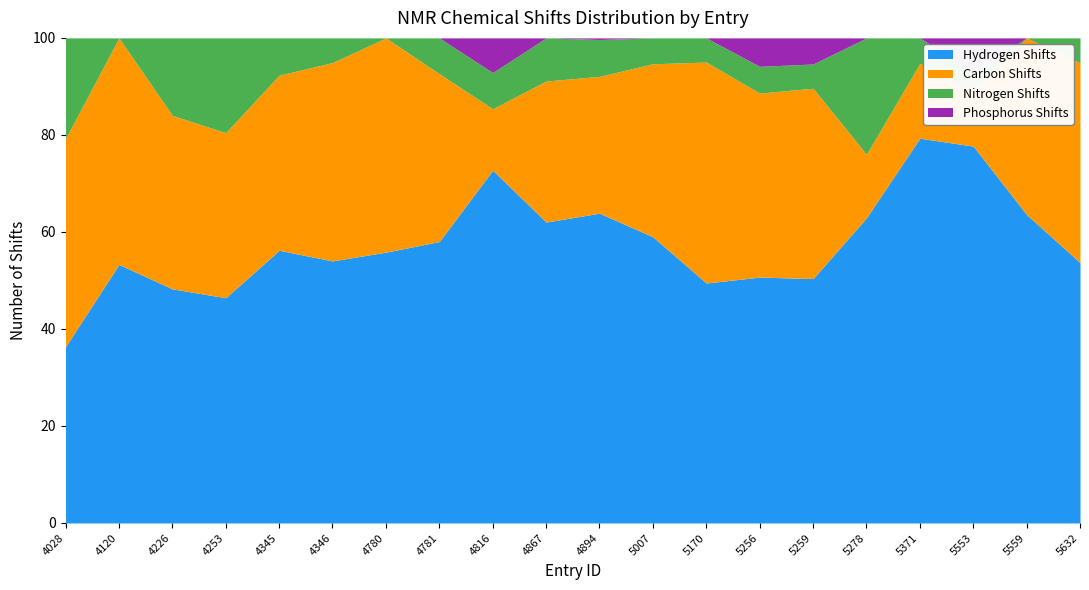

What is the total value across all series at 5170?

100.0